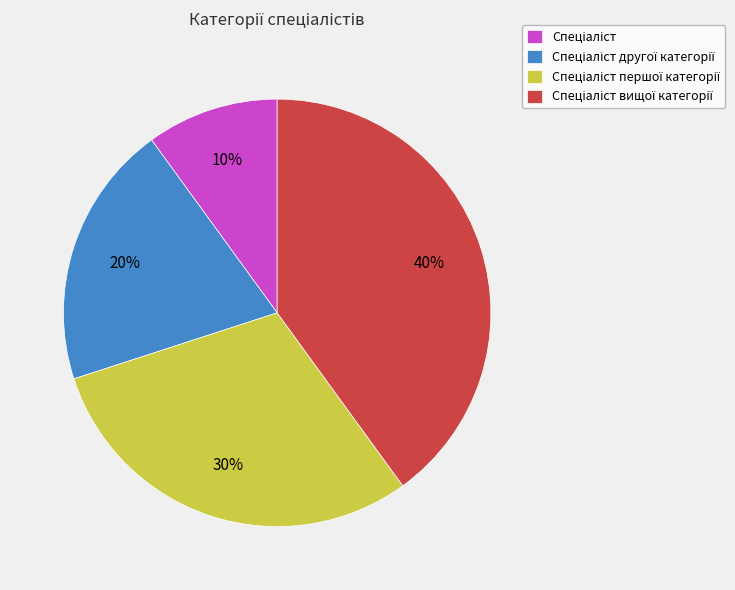

Does any single category account for the majority?

No